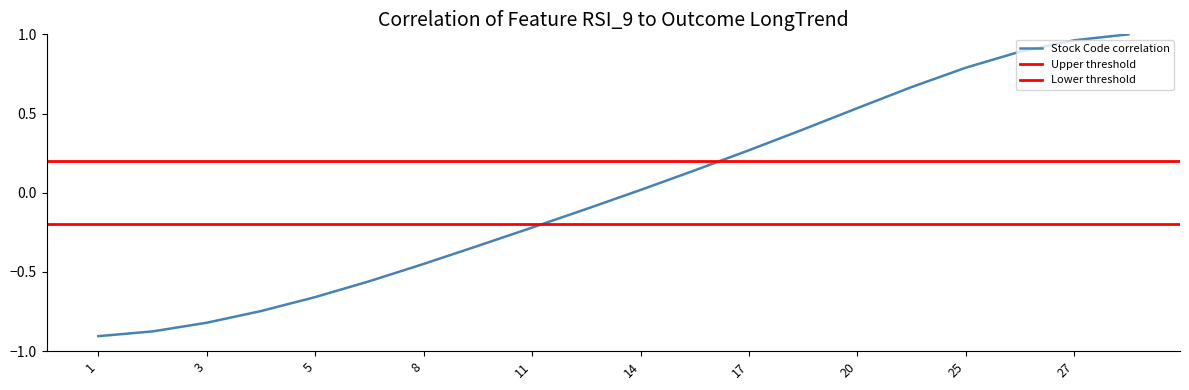

Where is the data nearest to the value 0?

14